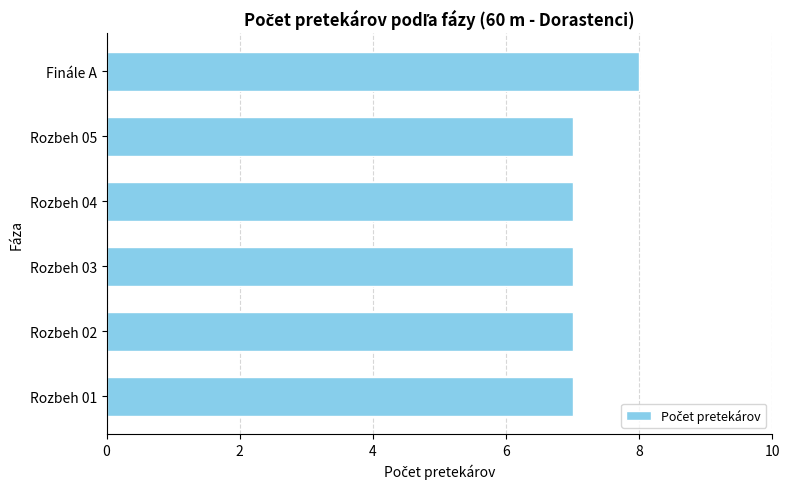

How many bars are there in total?

6